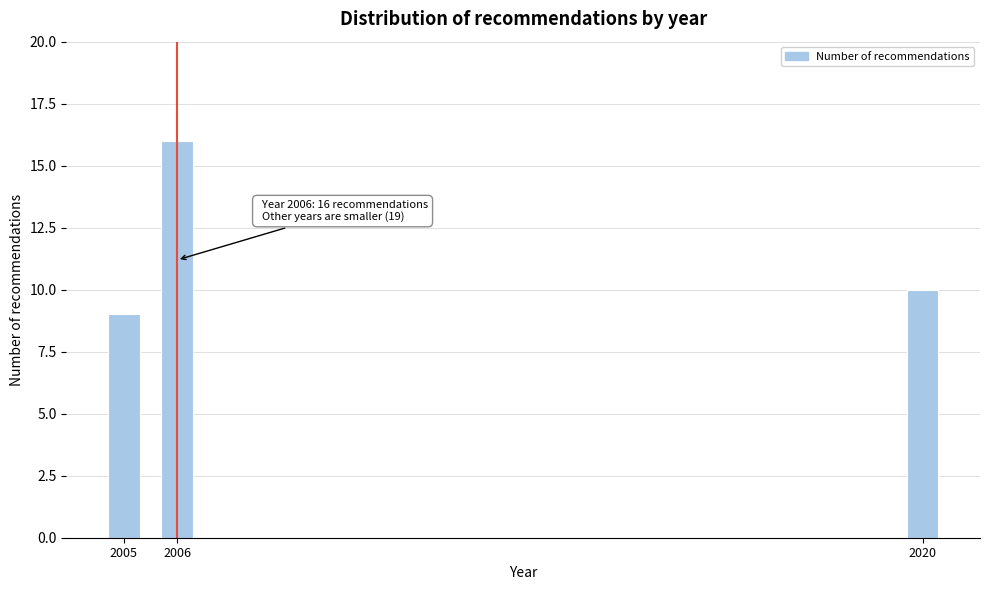

Reading left to right, what are all the values shown in this chart?

9	16	10